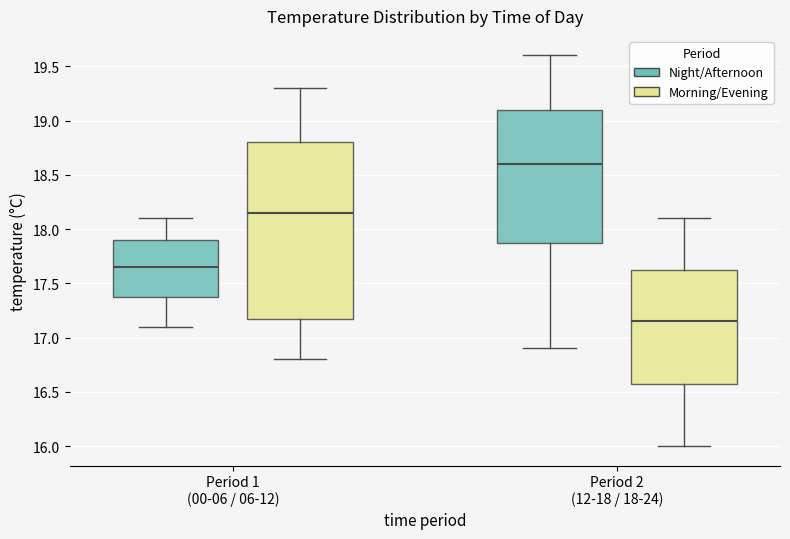

Reading left to right, read every box against the y-axis: the position of its median line, the range the box covers, and the ends of its whiskers. The values are not printed on the chart, so give them approximately, as read against the axis.

Period 1 (00-06 / 06-12) (Night/Afternoon): median 17.65, box 17.40 to 17.90, whiskers 17.10 to 18.10
Period 1 (00-06 / 06-12) (Morning/Evening): median 18.15, box 17.20 to 18.80, whiskers 16.80 to 19.30
Period 2 (12-18 / 18-24) (Night/Afternoon): median 18.60, box 17.90 to 19.10, whiskers 16.90 to 19.60
Period 2 (12-18 / 18-24) (Morning/Evening): median 17.15, box 16.60 to 17.65, whiskers 16.00 to 18.10